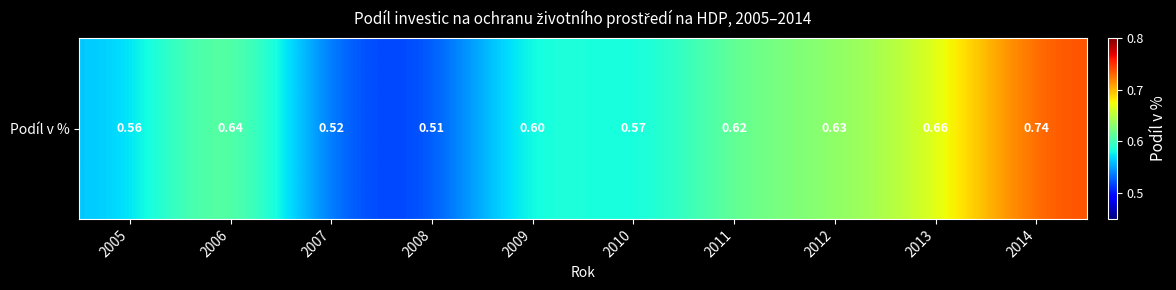

Reading left to right, extract all data points from this chart.

0.6	0.6	0.5	0.5	0.6	0.6	0.6	0.6	0.7	0.7